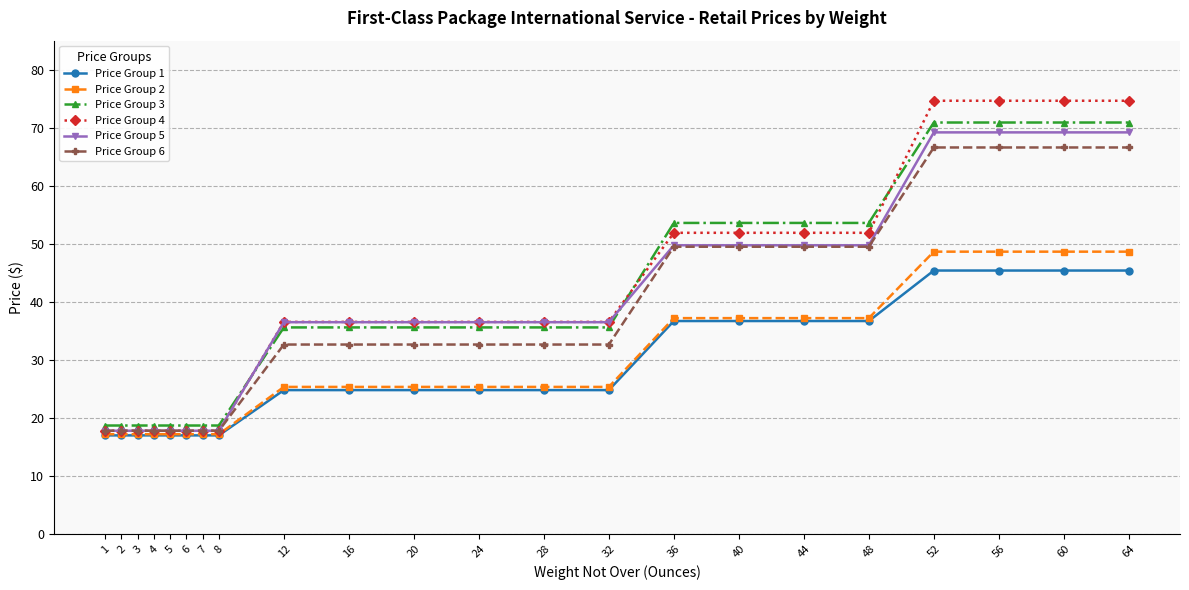

How many values in the Price Group 6 series are below 32?

8